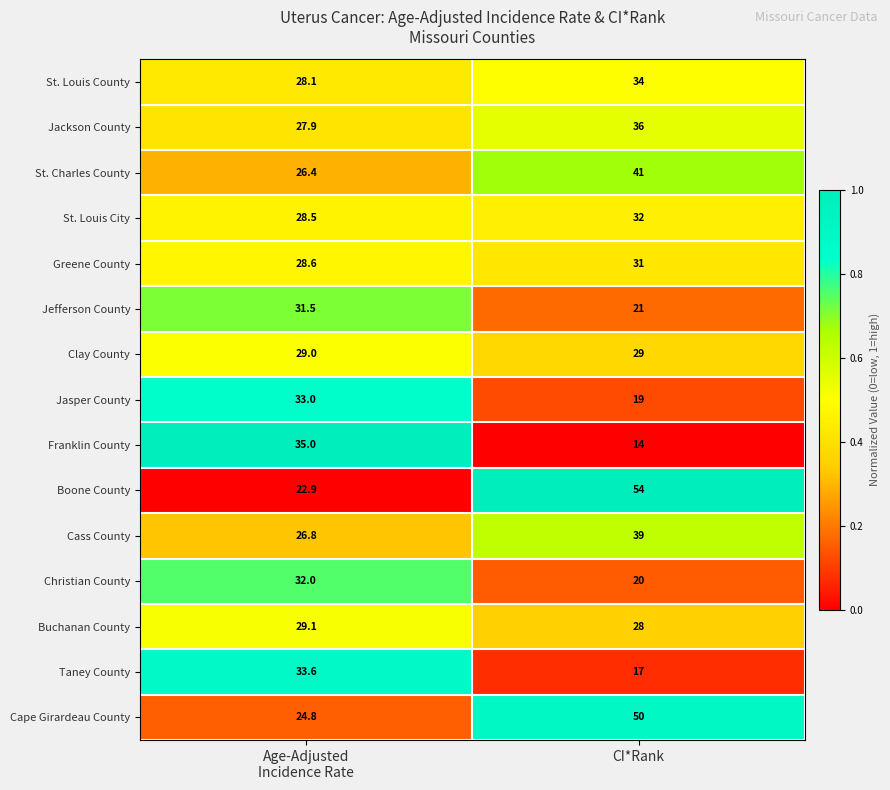

Which series has the widest spread of values?

Boone County